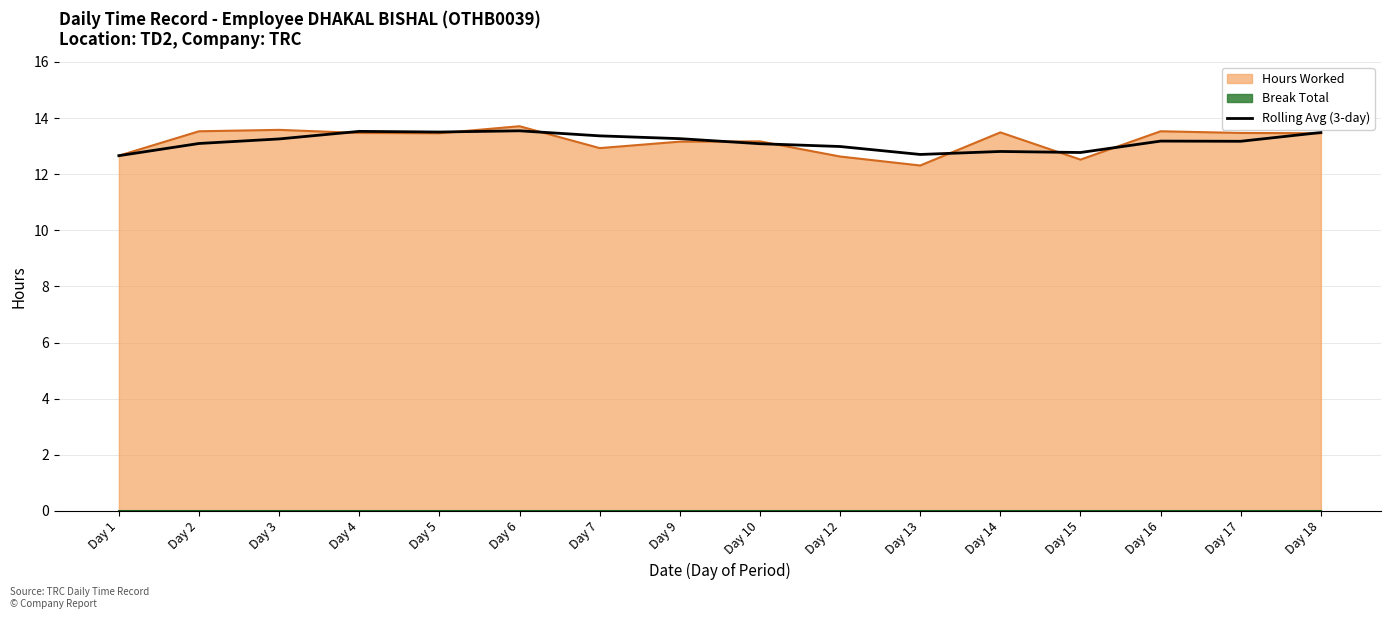

Reading left to right, transcribe all the data shown in this chart.

Day 1=12.7	Day 2=13.1	Day 3=13.3	Day 4=13.5	Day 5=13.5	Day 6=13.5	Day 7=13.4	Day 9=13.3	Day 10=13.1	Day 12=13.0	Day 13=12.7	Day 14=12.8	Day 15=12.8	Day 16=13.2	Day 17=13.2	Day 18=13.5